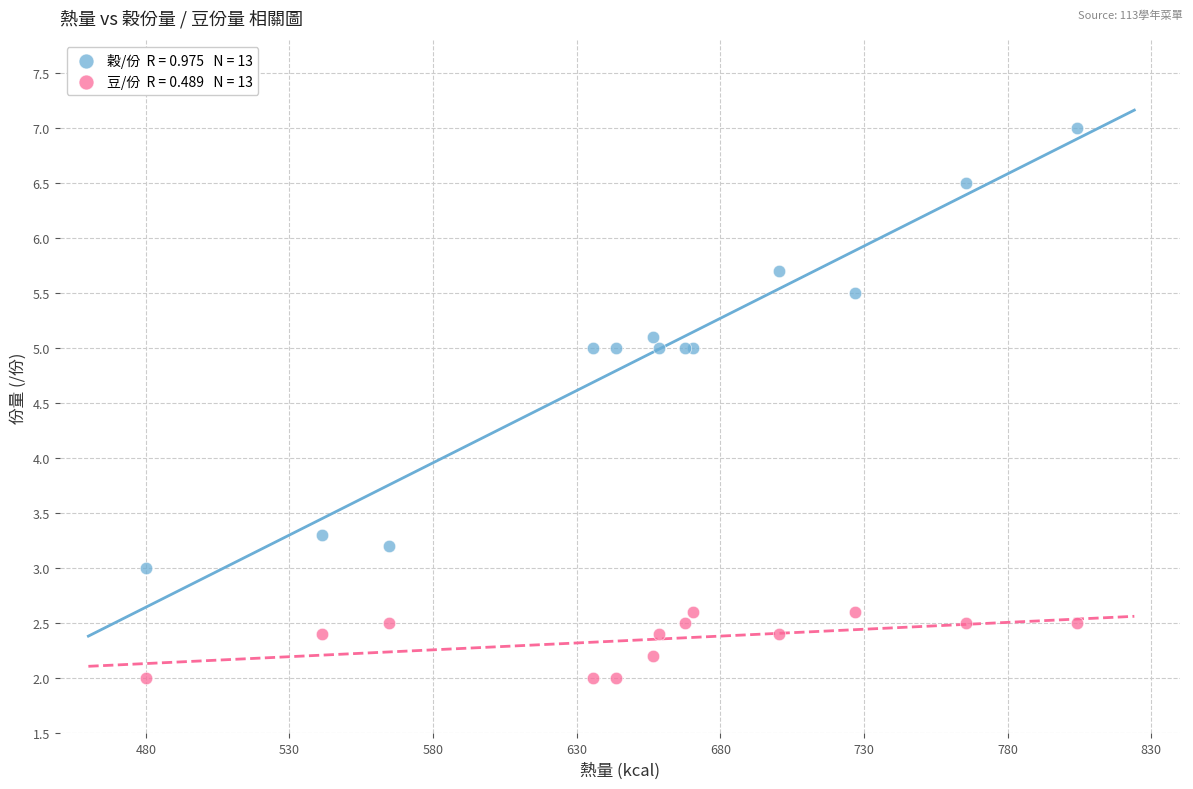

Across all series, what Y value is closest to 4?

3.3